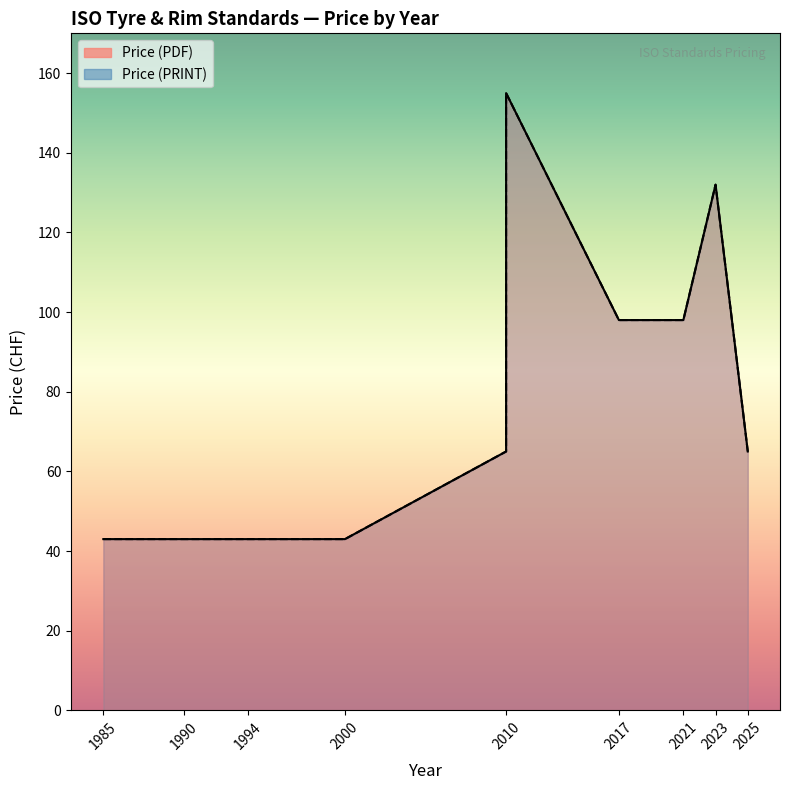

What is the minimum value for Price (PRINT)?

43